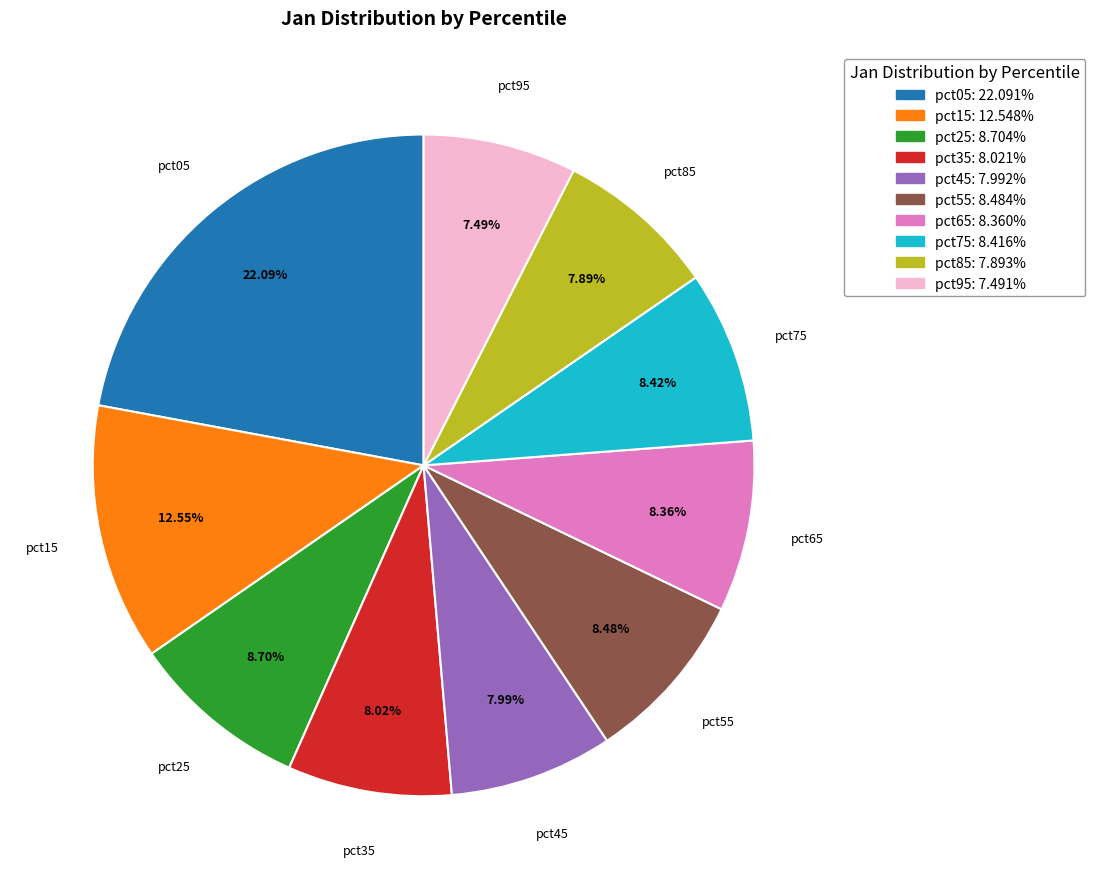

Does pct05 account for over 50% of the chart?

No